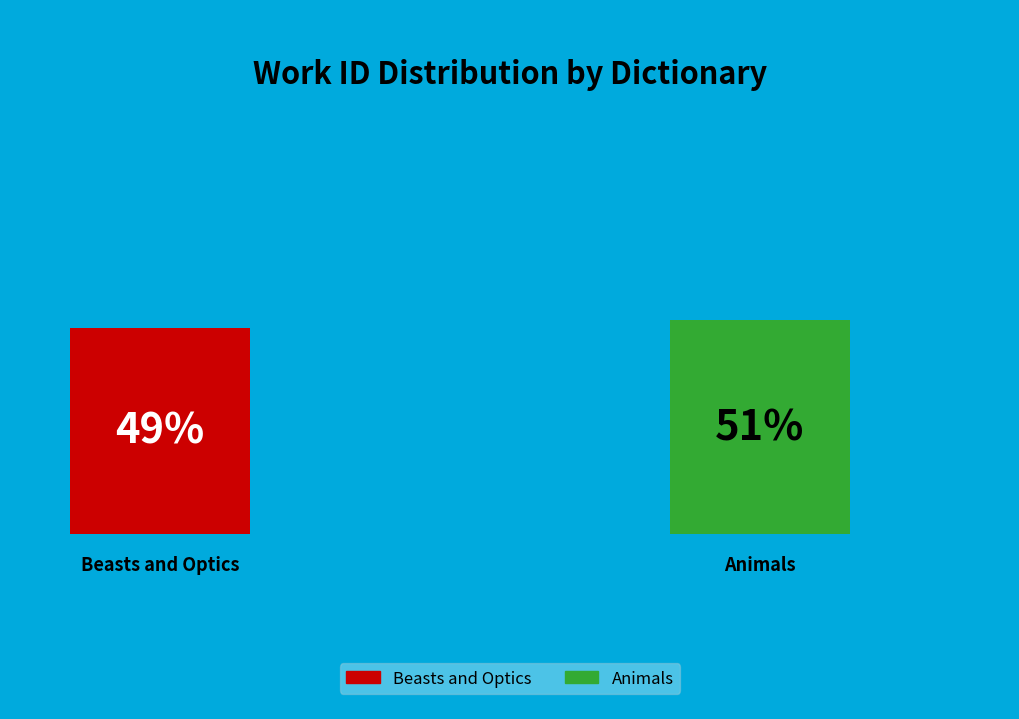

Between Beasts and Optics and Animals, which is larger?

Animals